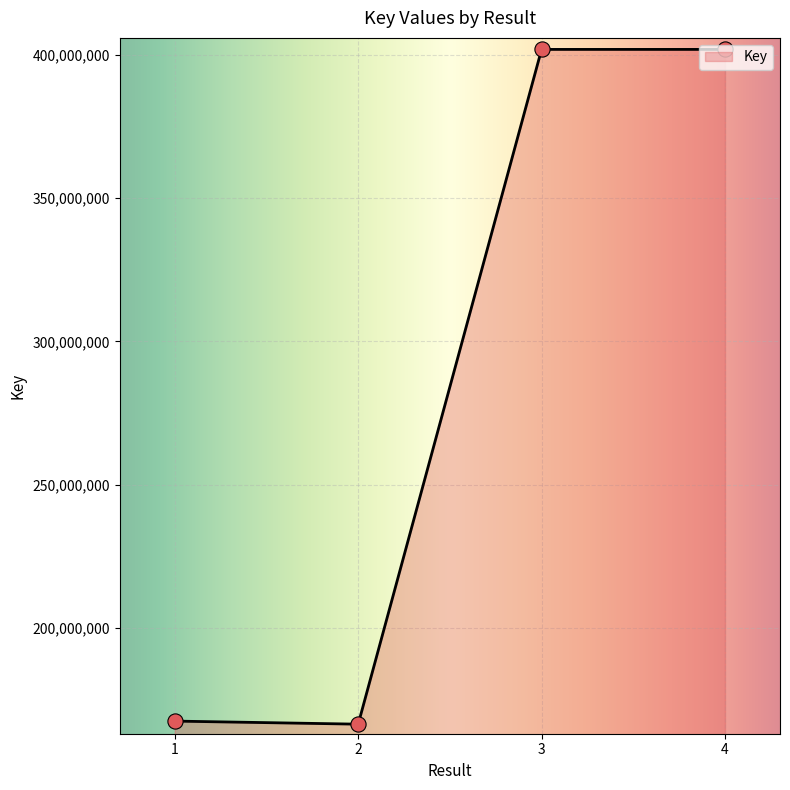

Approximately how many times larger is the value at  compared to 2?

1.0